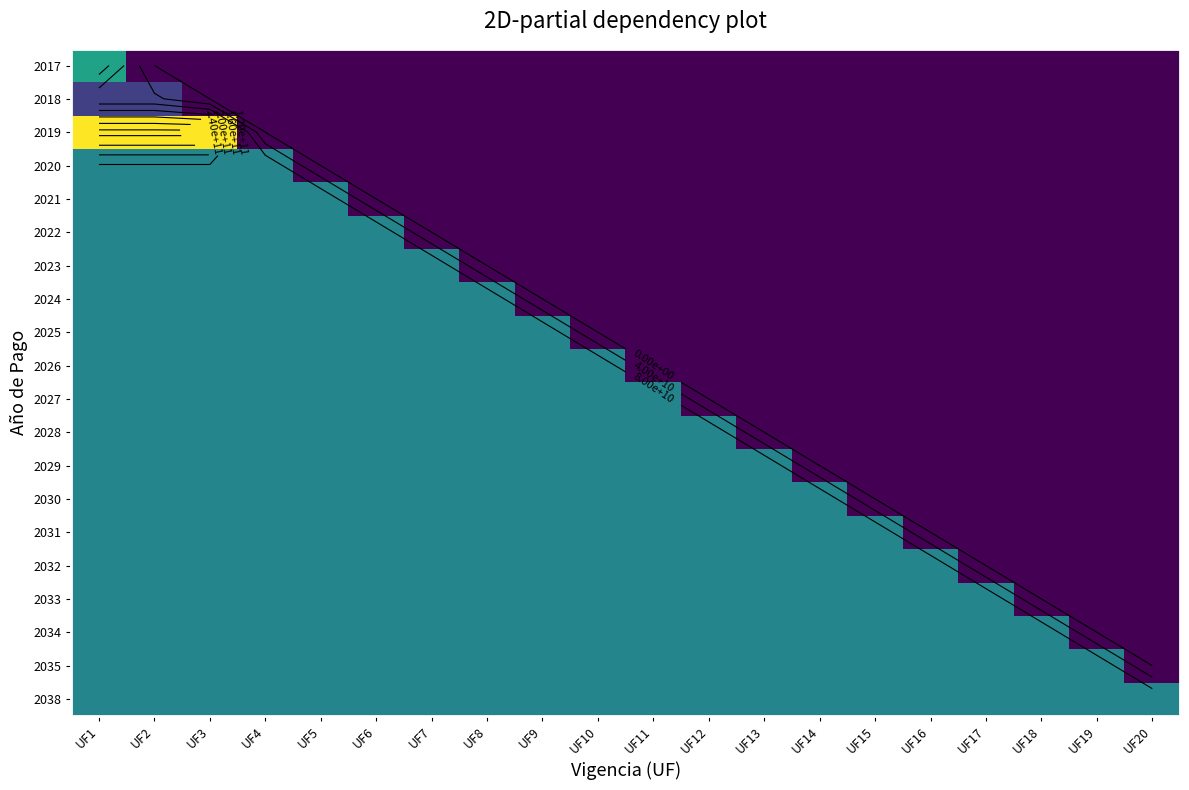

At how many categories does at least one series exceed 117797230360?

3